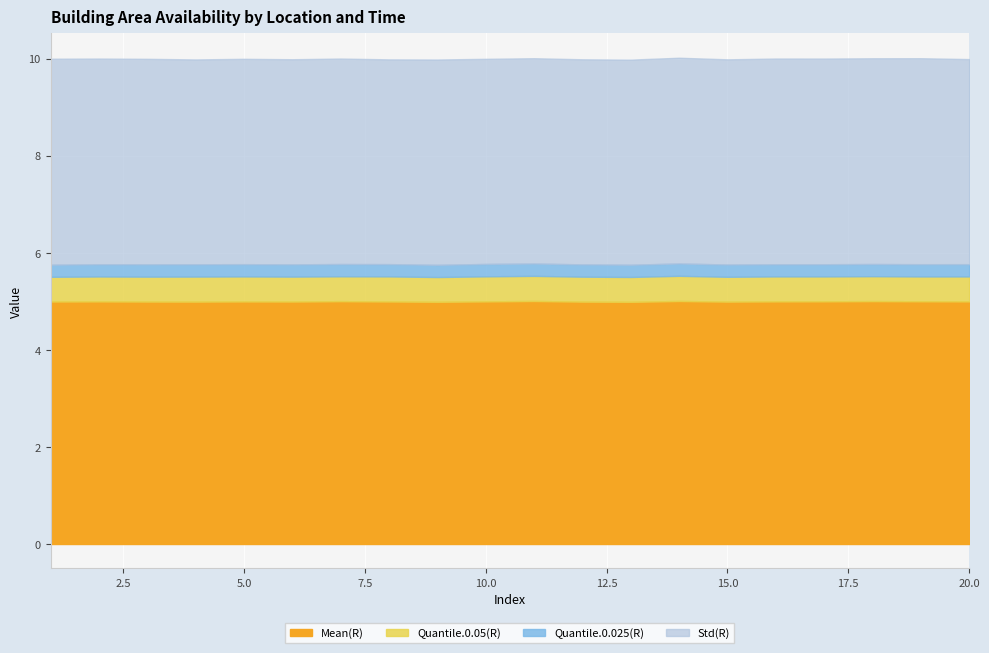

The Mean(R) series shows 2.7 at 15.0. True or false?

False